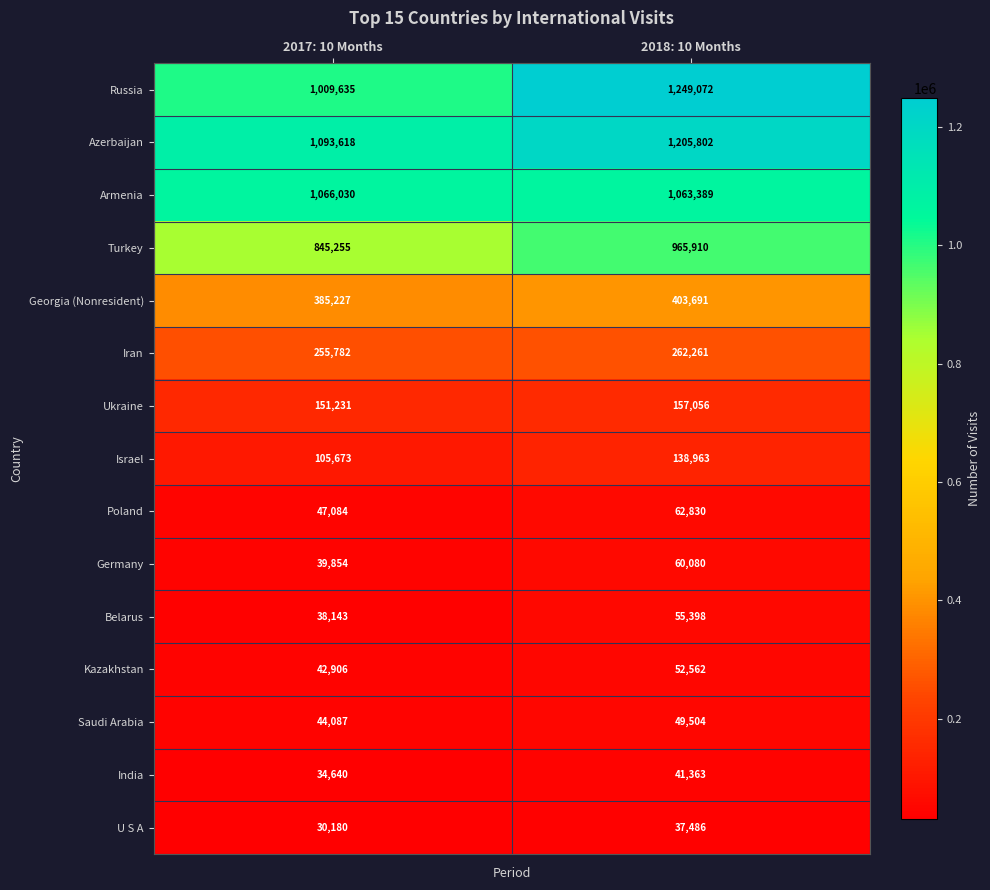

Read the Poland value at 2017: 10 Months.

47084